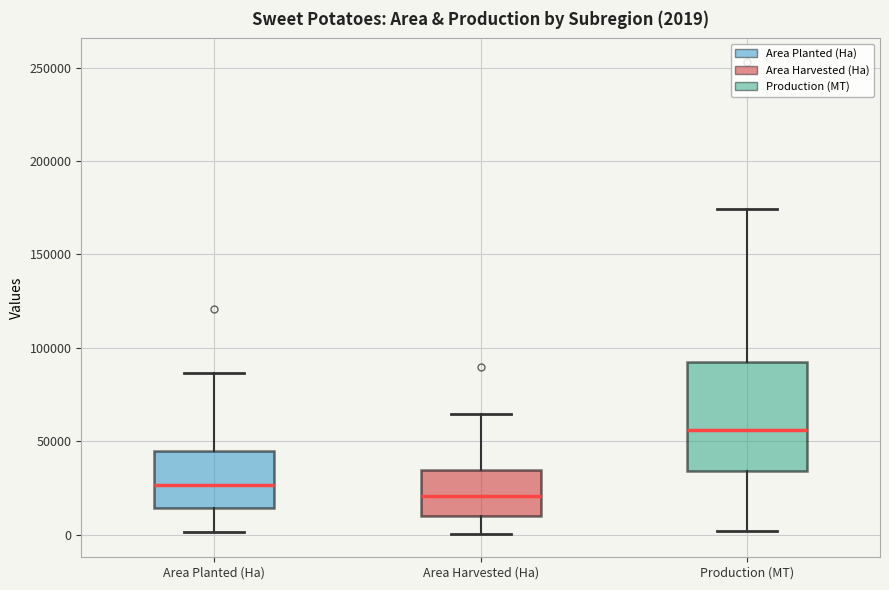

Which box is the tallest, from its lower edge to its upper edge?

Production (MT)